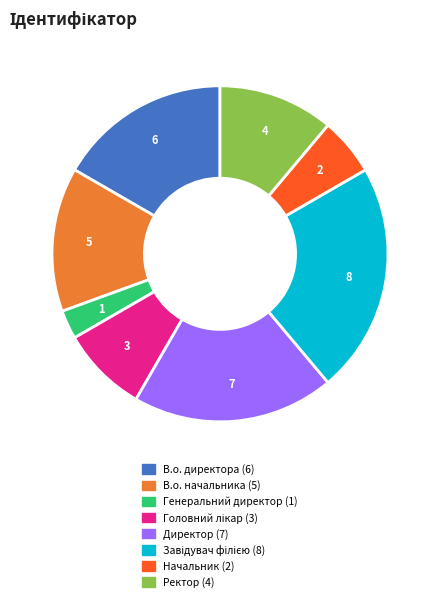

Is the sum of В.о. директора and В.о. начальника greater than half?

No